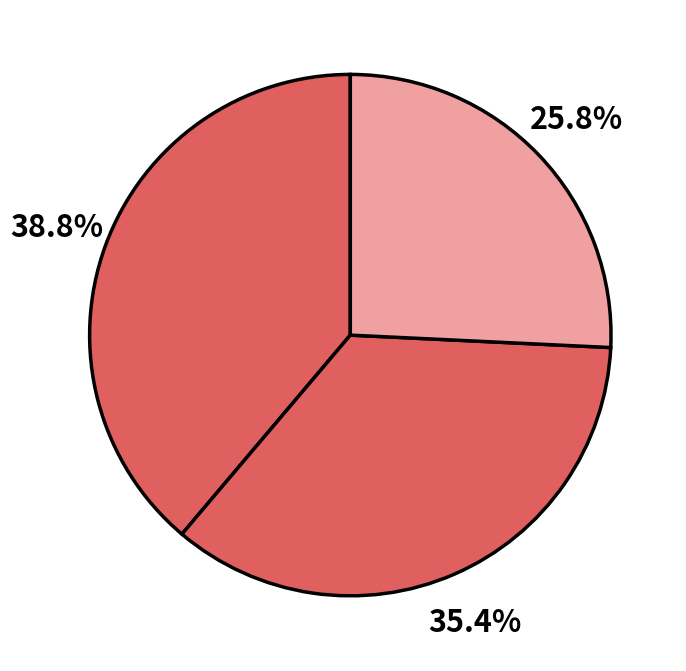

Is there a majority slice in this chart?

No